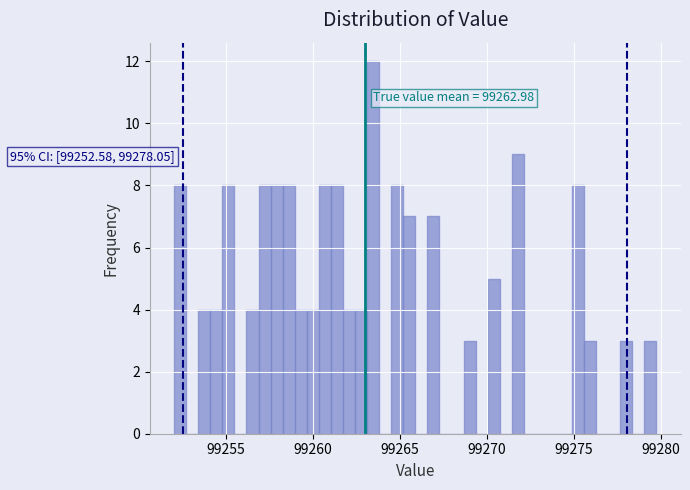

Around what value on the x-axis is the tallest bar? Give the approximate position of its centre, as read against the axis.

99263.5